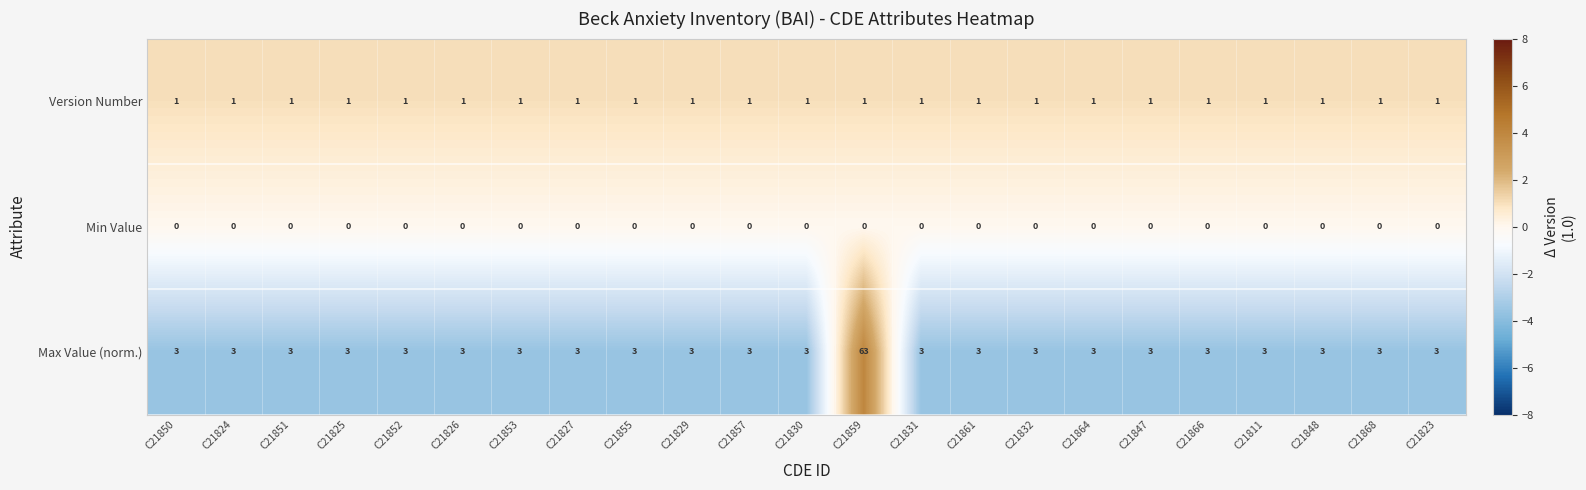

What is the sum of all Max Value (norm.) values?

129